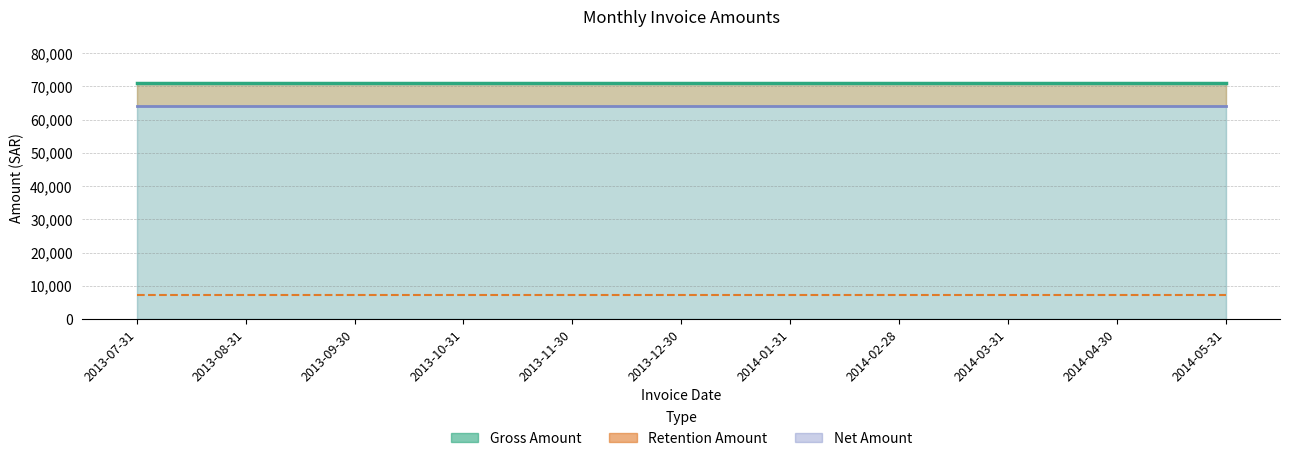

Is the value of Retention Amount at 2013-08-31 greater than the value of Gross Amount at 2014-05-31?

No